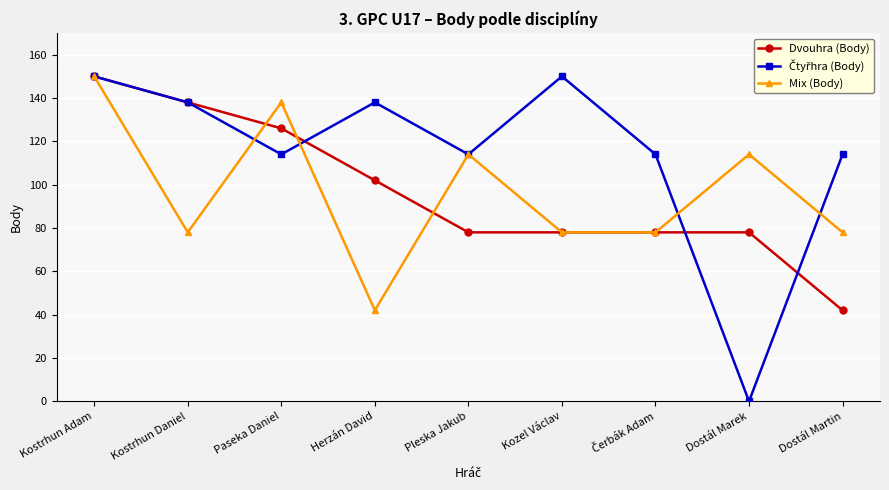

What is the spread (max minus min) of values at Herzán David?

96